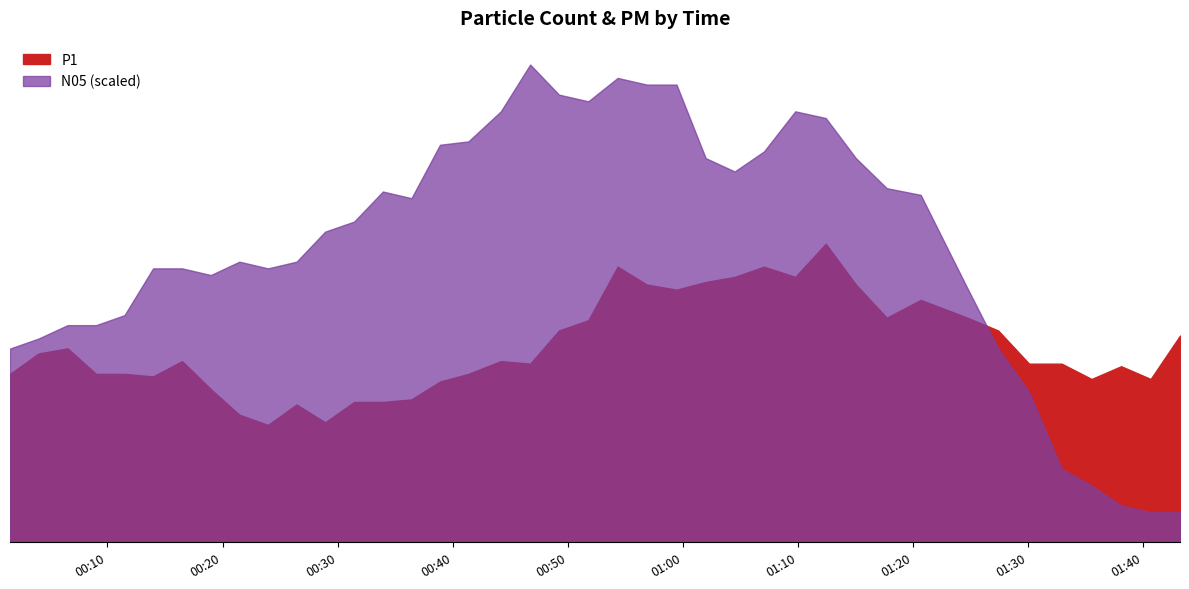

True or false: N05 and P1 cross at least once.

True